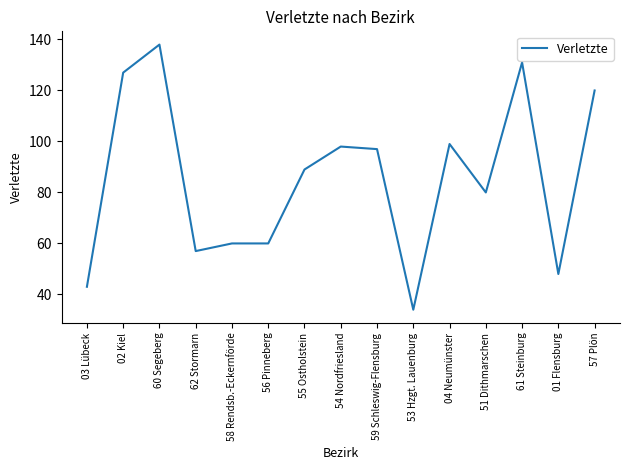

What position from the right is 02 Kiel?

14